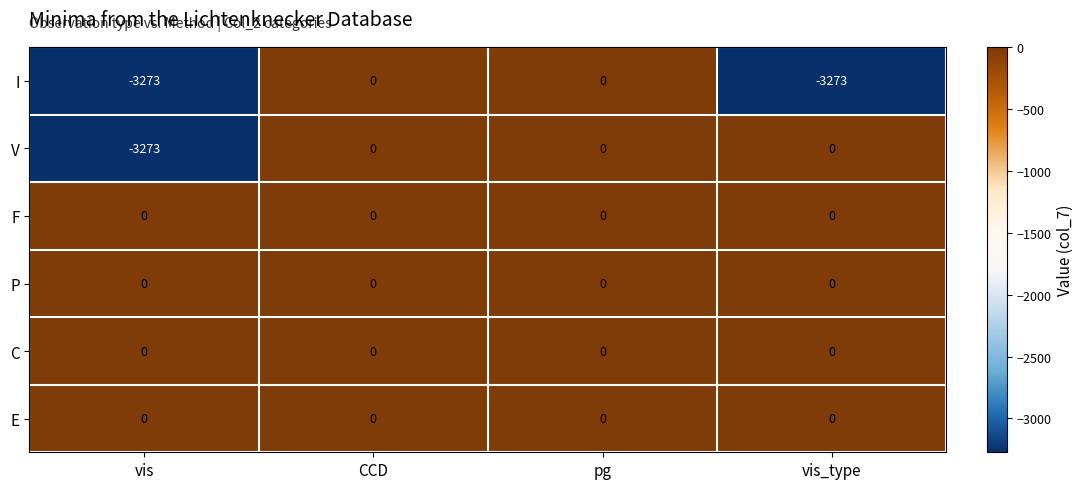

Reading right to left, list all the values displayed in this chart.

I: vis_type=-3273	pg=0	CCD=0	vis=-3273
V: vis_type=0	pg=0	CCD=0	vis=-3273
F: vis_type=0	pg=0	CCD=0	vis=0
P: vis_type=0	pg=0	CCD=0	vis=0
C: vis_type=0	pg=0	CCD=0	vis=0
E: vis_type=0	pg=0	CCD=0	vis=0